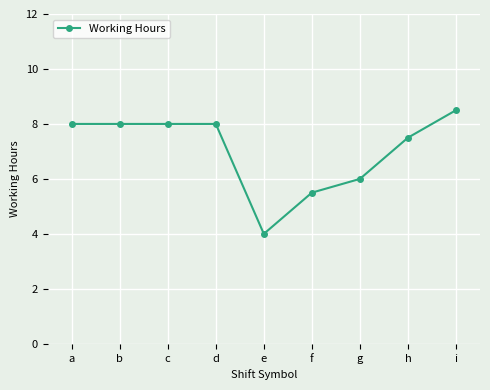

Which has a higher value, h or i?

i